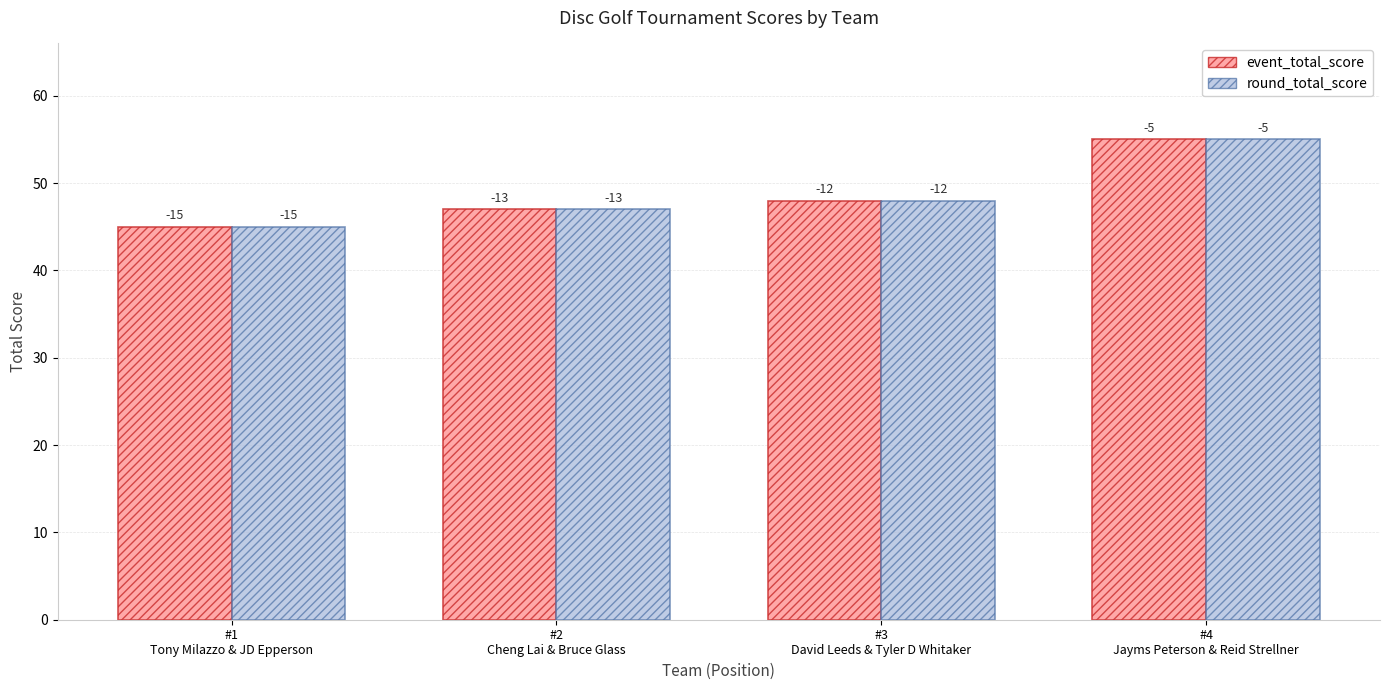

True or false: event_total_score has a value of 55 at #4
Jayms Peterson & Reid Strellner.

True